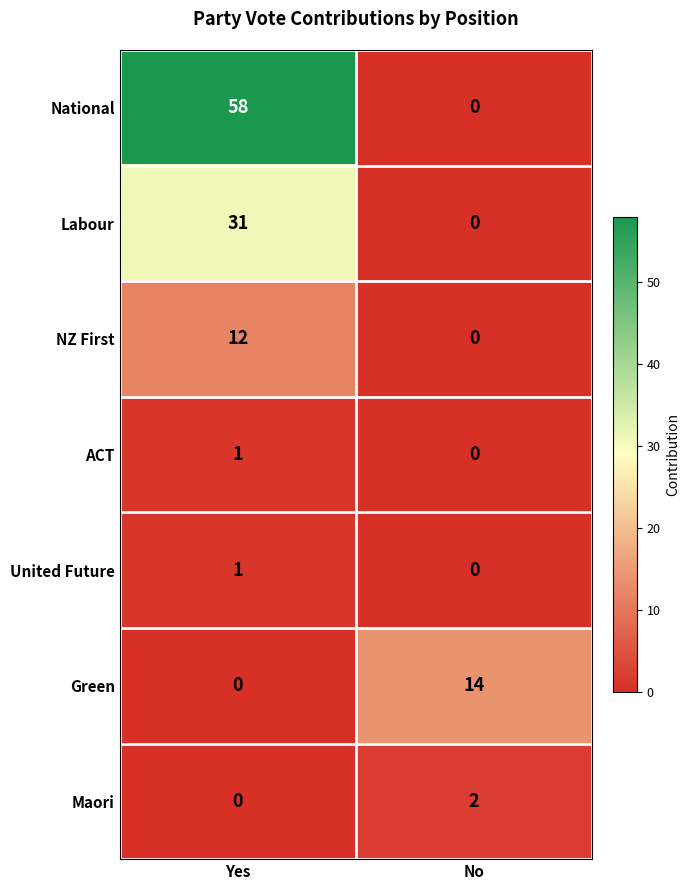

Rank the categories by United Future value from highest to lowest.

Yes, No